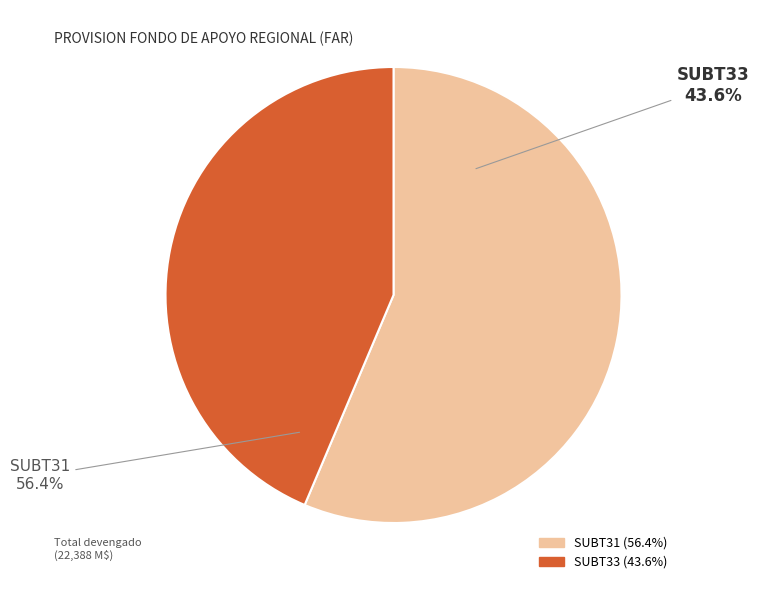

Is 30 the majority of the pie?

No